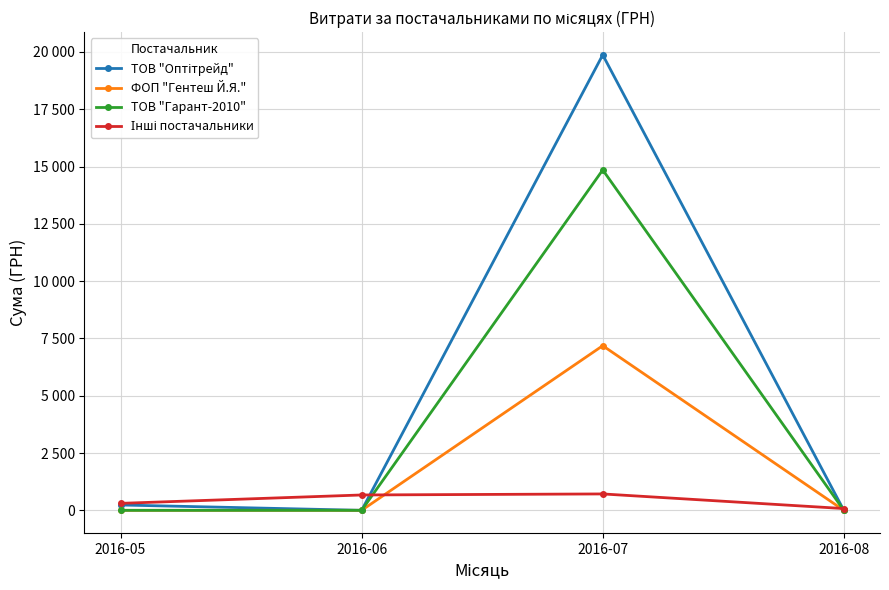

At which category is the sum across all series the highest?

2016-07